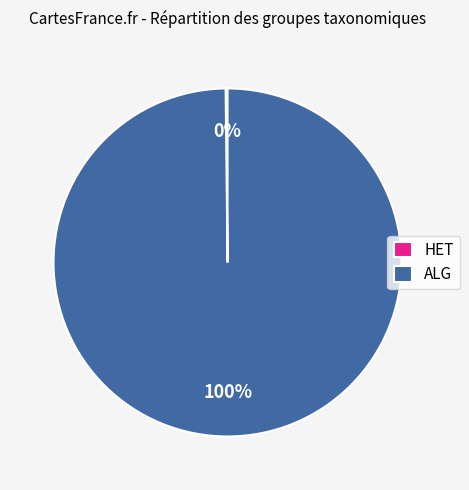

The ALG slice represents 88% of the pie. True or false?

False